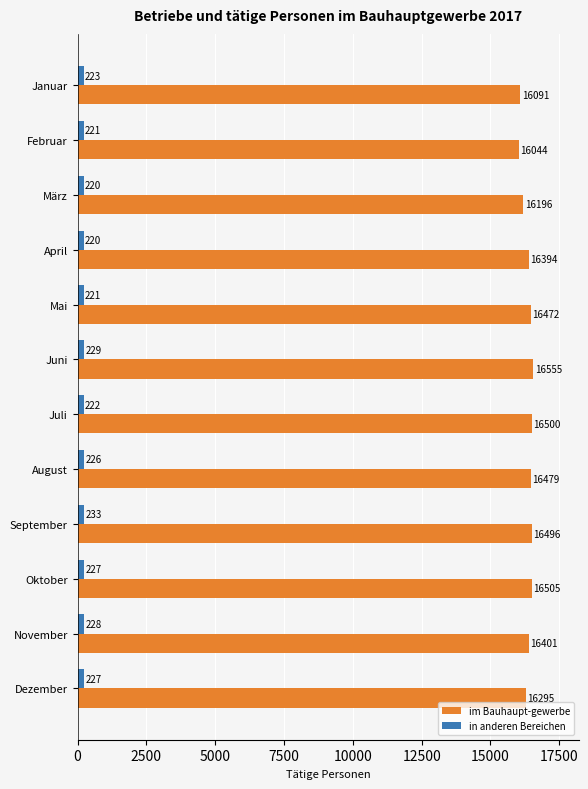

At which category is the sum across all series the highest?

Juni